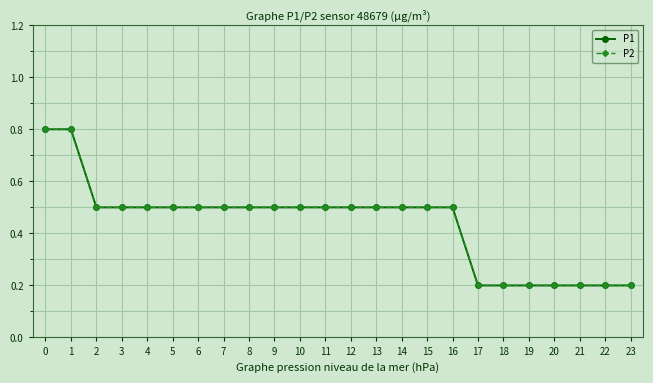

How many distinct data groups are displayed?

2